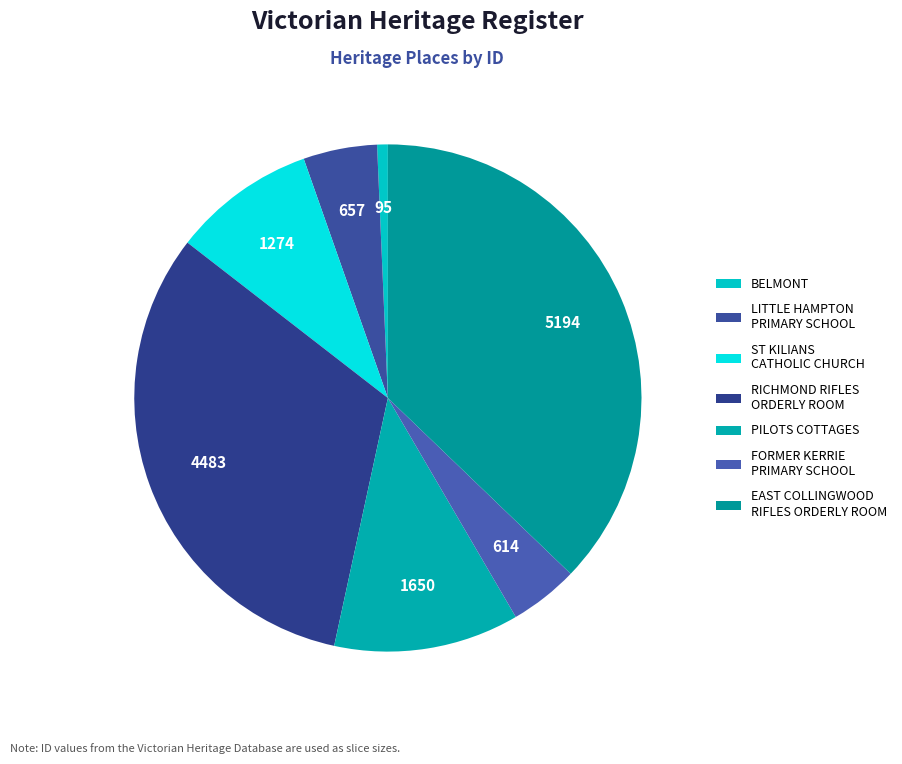

Rank the categories by value from highest to lowest.

EAST COLLINGWOOD RIFLES VOLUNTEER ORDERLY ROOM, RICHMOND RIFLES VOLUNTEER ORDERLY ROOM, PILOTS COTTAGES, ST KILIANS CATHOLIC CHURCH, LITTLE HAMPTON PRIMARY SCHOOL NO. 1700, FORMER KERRIE PRIMARY SCHOOL NO.1290, BELMONT